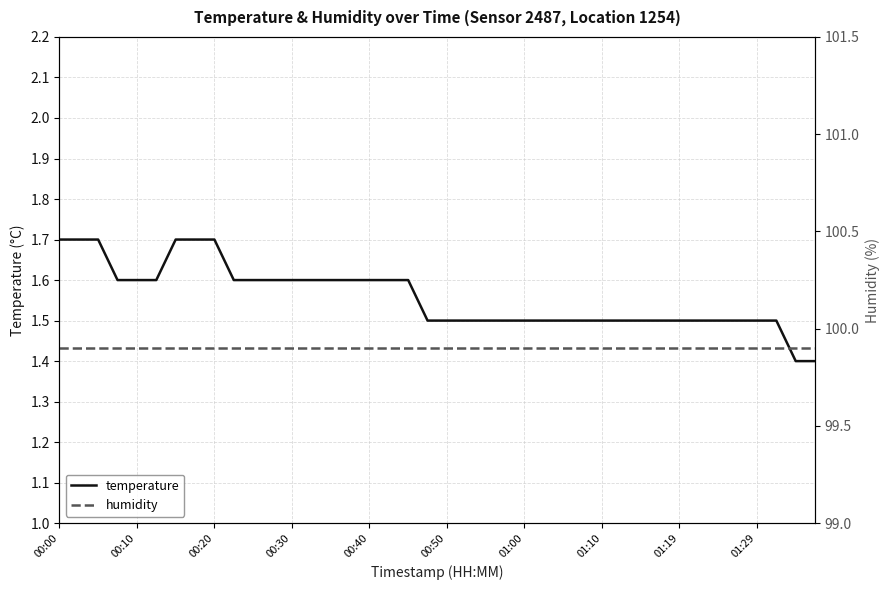

What is the approximate value of temperature at 21?

1.5